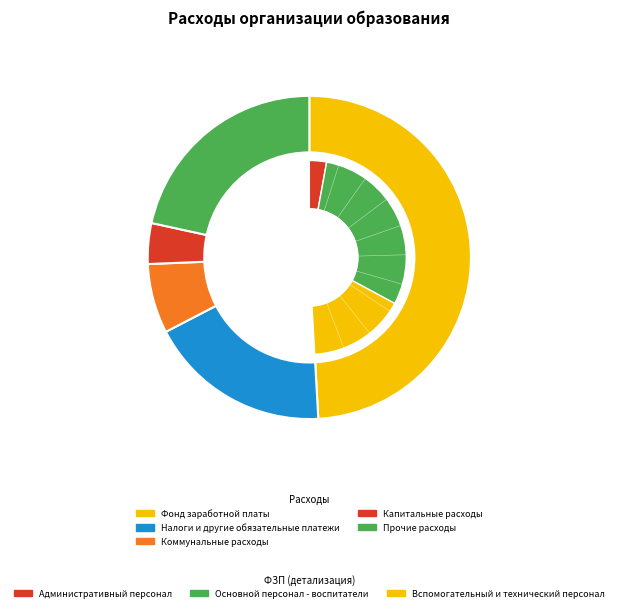

Rank the categories by value from lowest to highest.

Капитальные расходы, Коммунальные расходы, Налоги и другие обязательные платежи, Прочие расходы, Фонд заработной платы